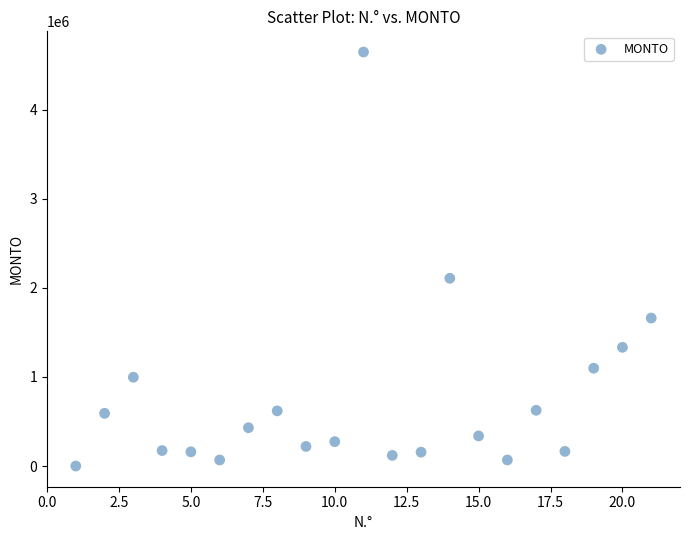

What is the range of X values (max minus min)?

20.0